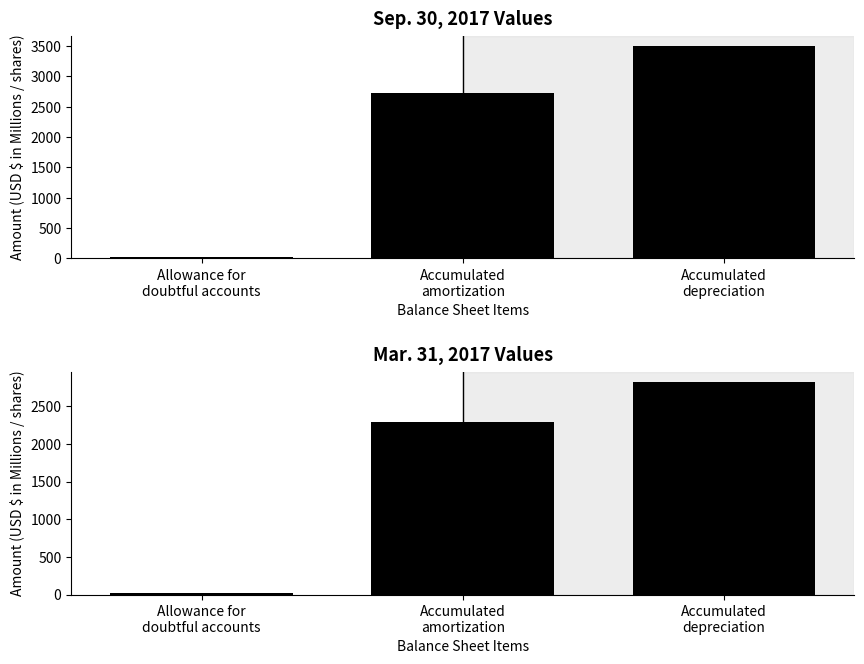

What is the difference between the Sep. 30, 2017 values at Accumulated
depreciation and Allowance for
doubtful accounts?

3470